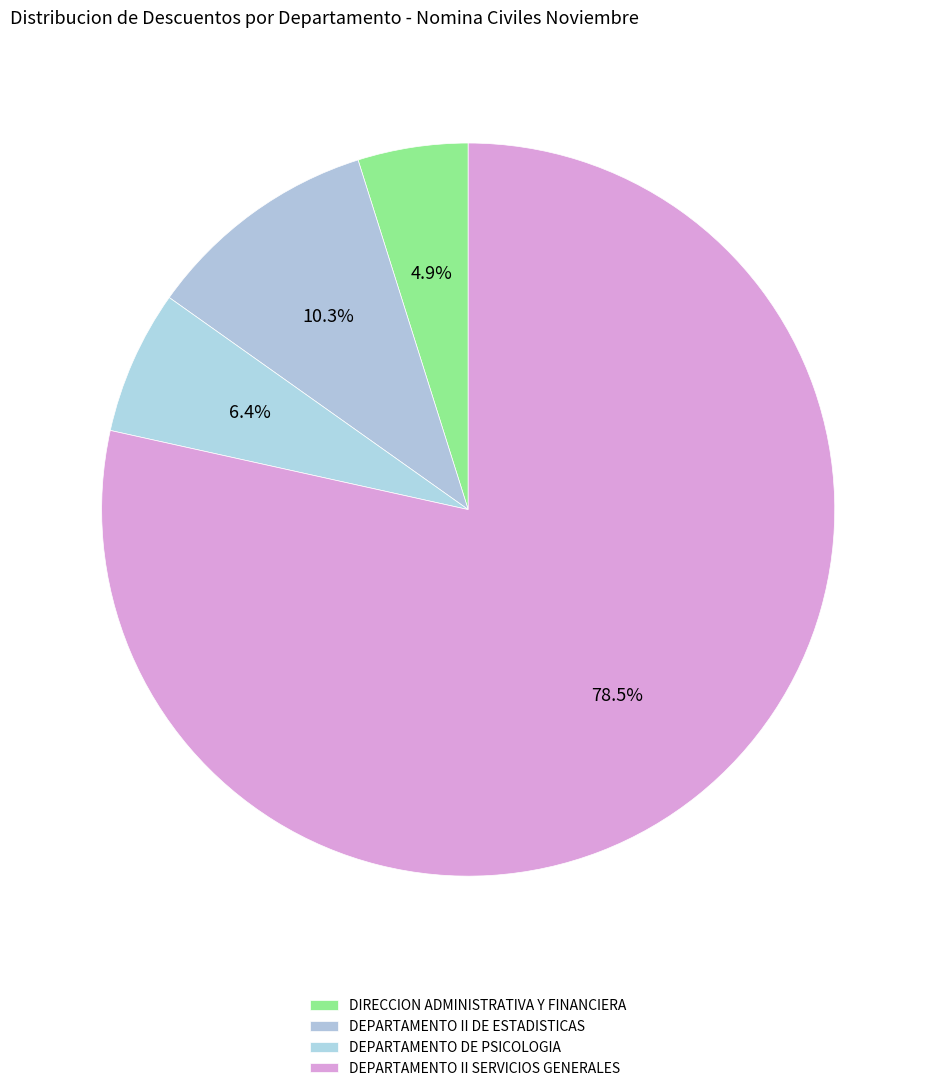

Is there any slice that represents more than half of the pie?

Yes